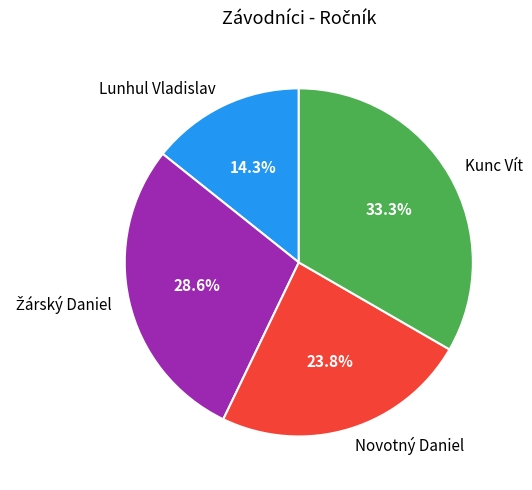

To the nearest percent, what is the average slice percentage?

25%